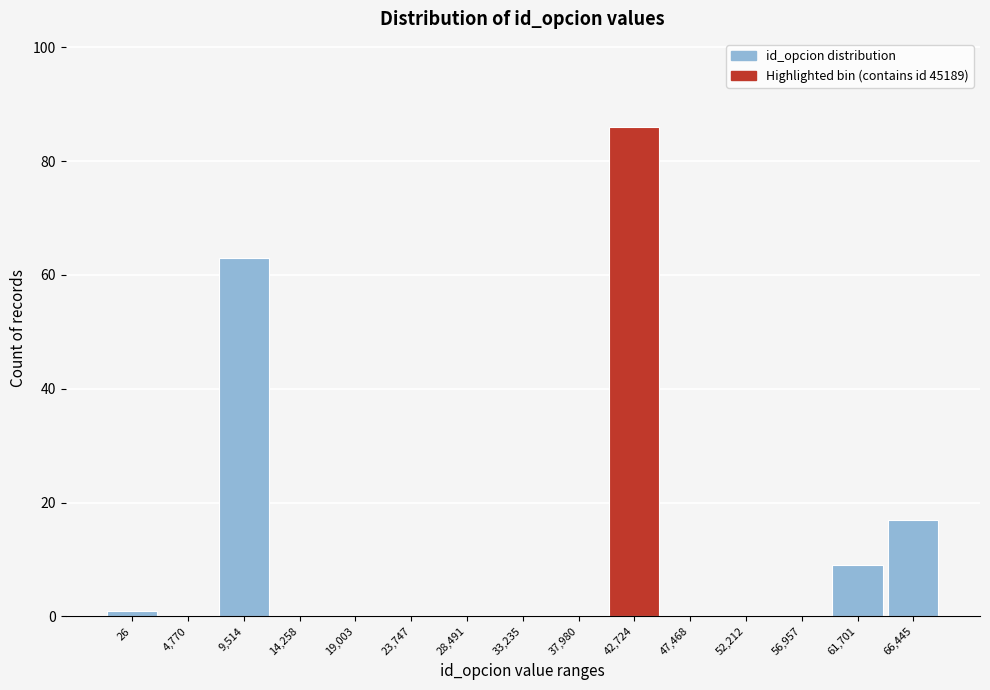

Reading right to left, what are all the values shown in this chart?

66,445=17	61,701=9	56,957=0	52,212=0	47,468=0	42,724=86	37,980=0	33,235=0	28,491=0	23,747=0	19,003=0	14,258=0	9,514=63	4,770=0	26=1